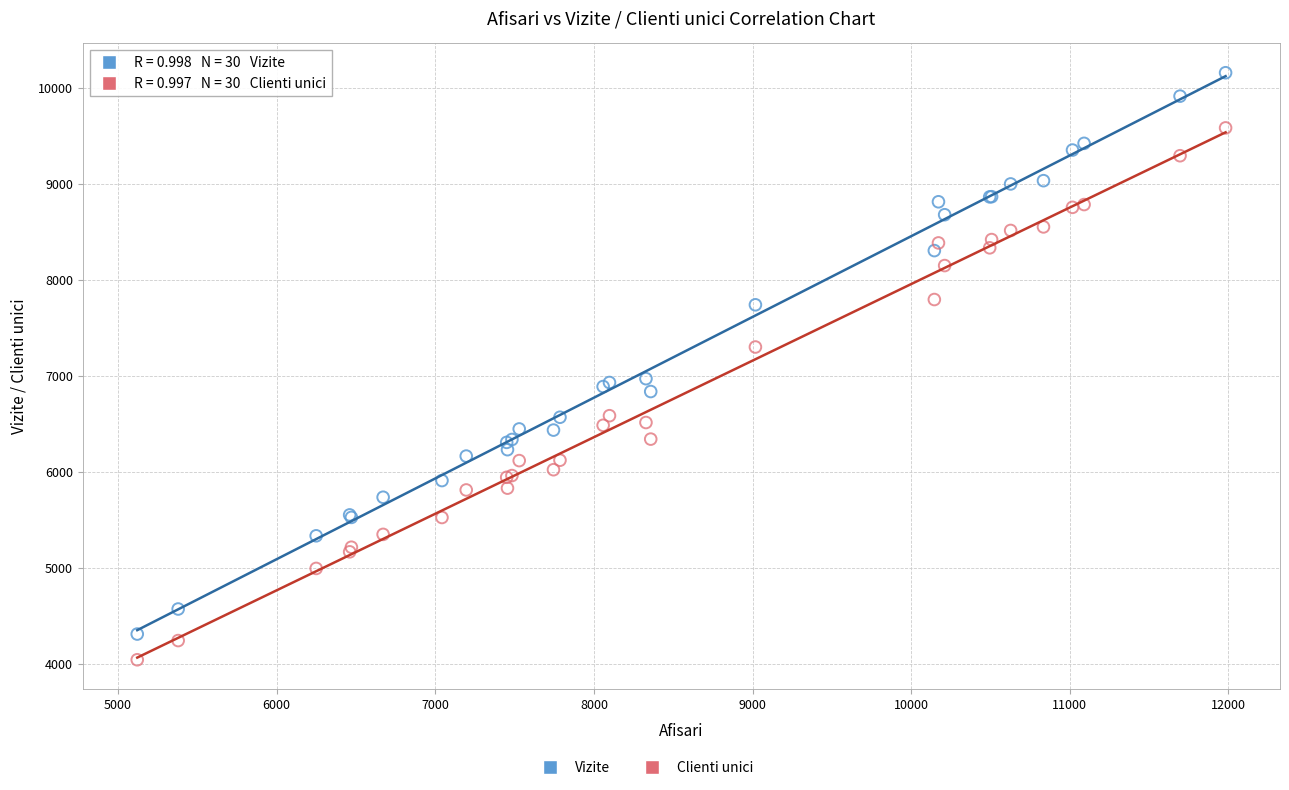

Which series reaches the maximum Y coordinate?

Vizite